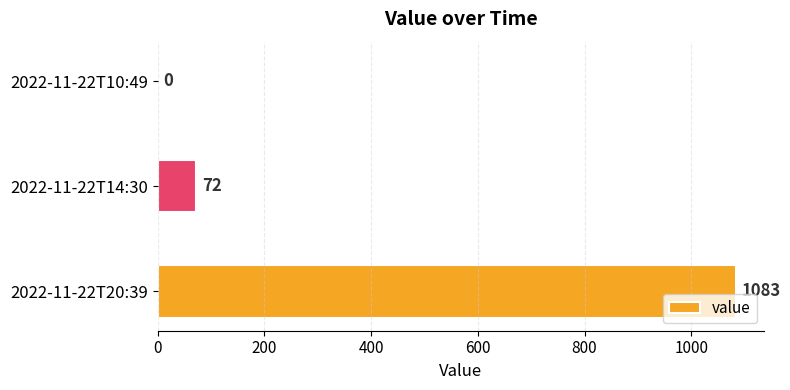

What is the sum of all values?

1155